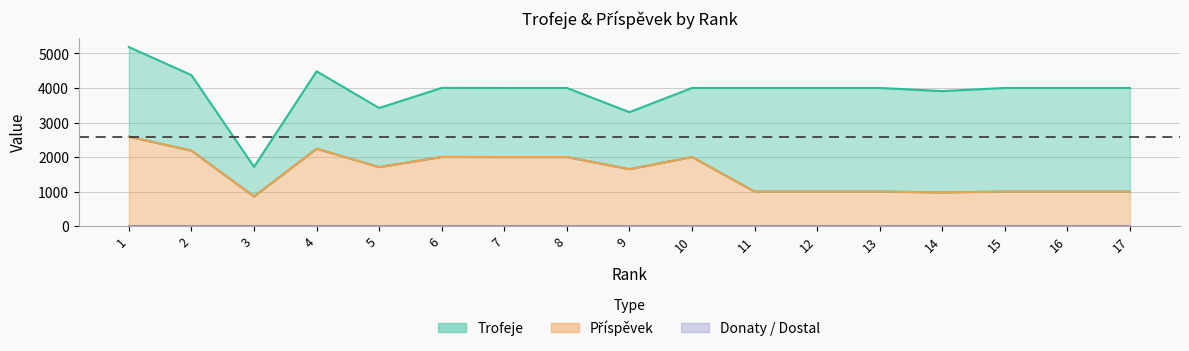

What is the difference between the Příspěvek values at 7 and 2?

186